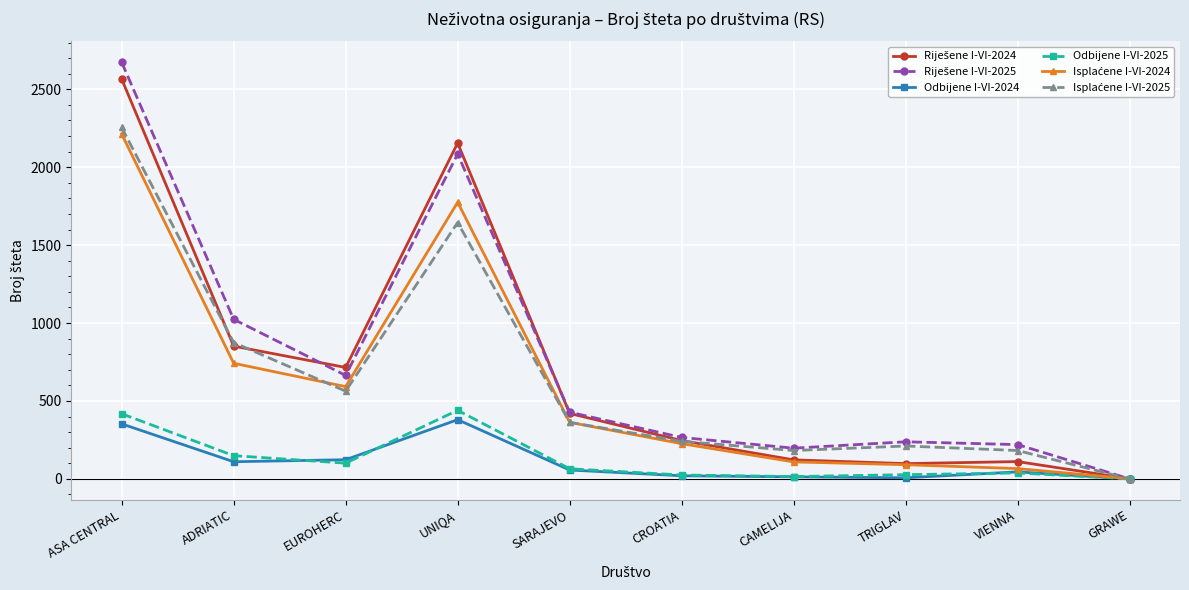

How many values in the Odbijene I-VI-2024 series are below 57?

5